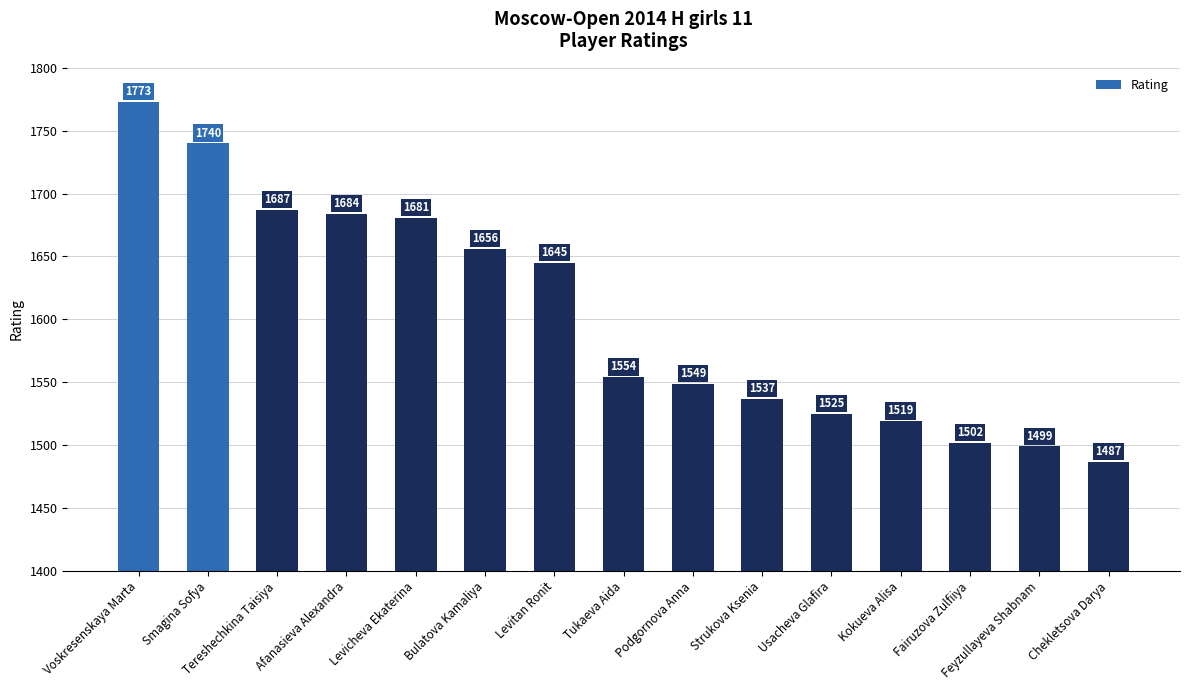

What is the change in value from Tukaeva Aida to Fairuzova Zulfiiya?

-52